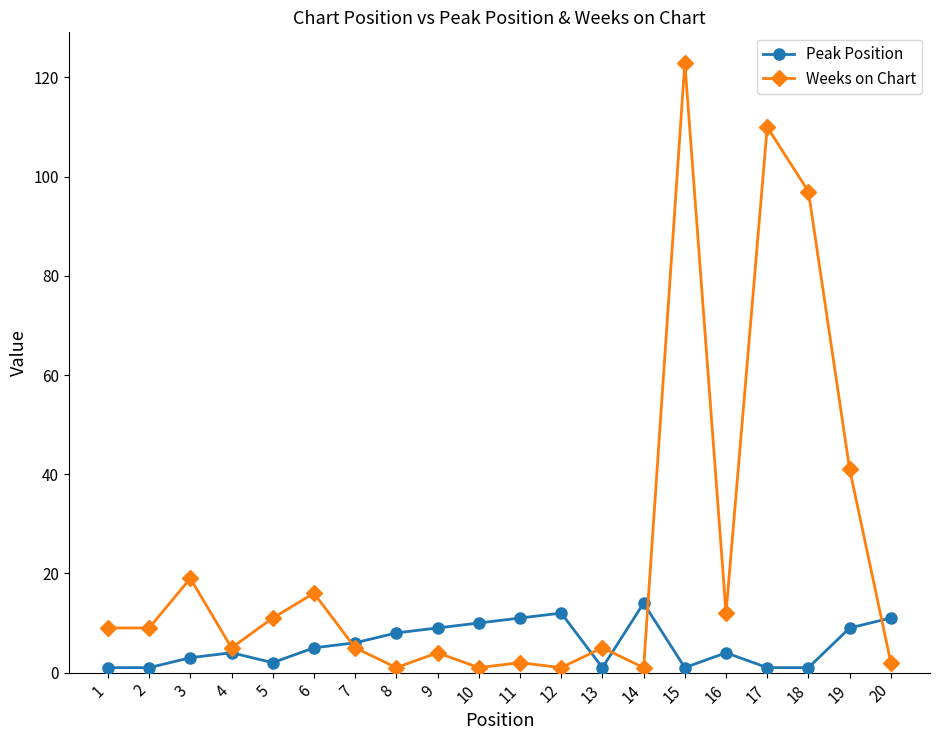

At which category is the sum across all series the highest?

15